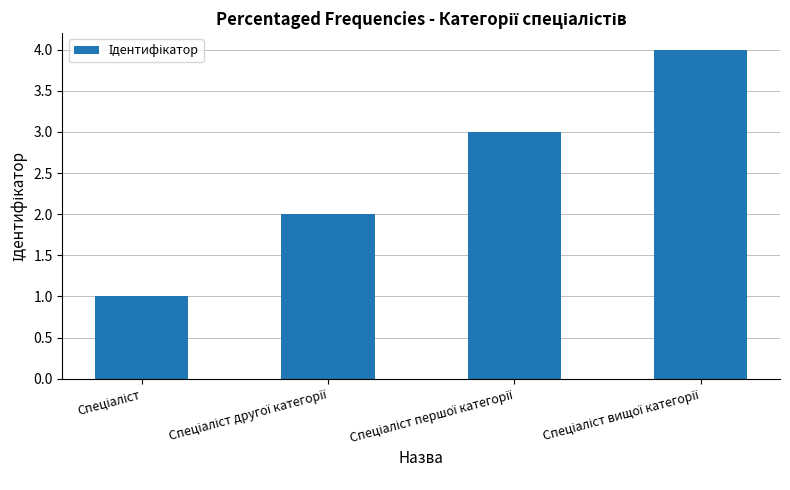

How many series are shown in this chart?

1